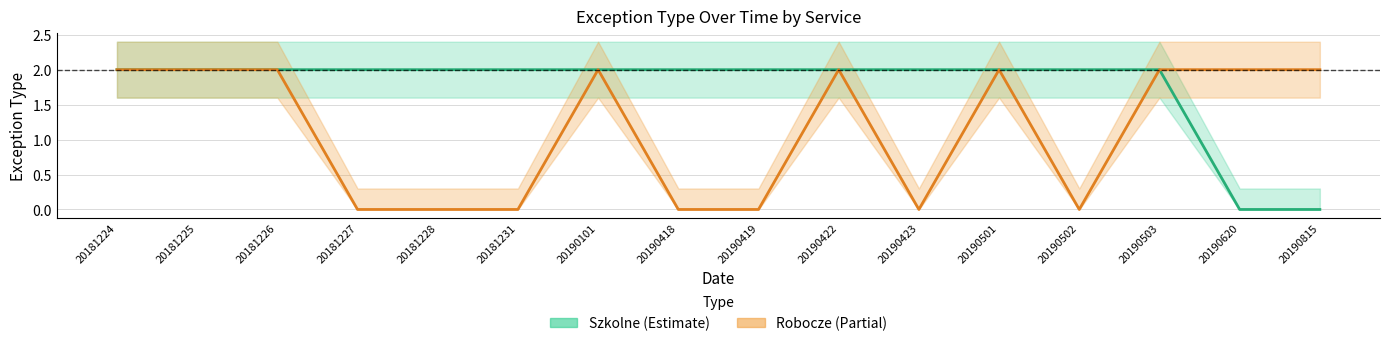

What is the sum of all Robocze values?

18